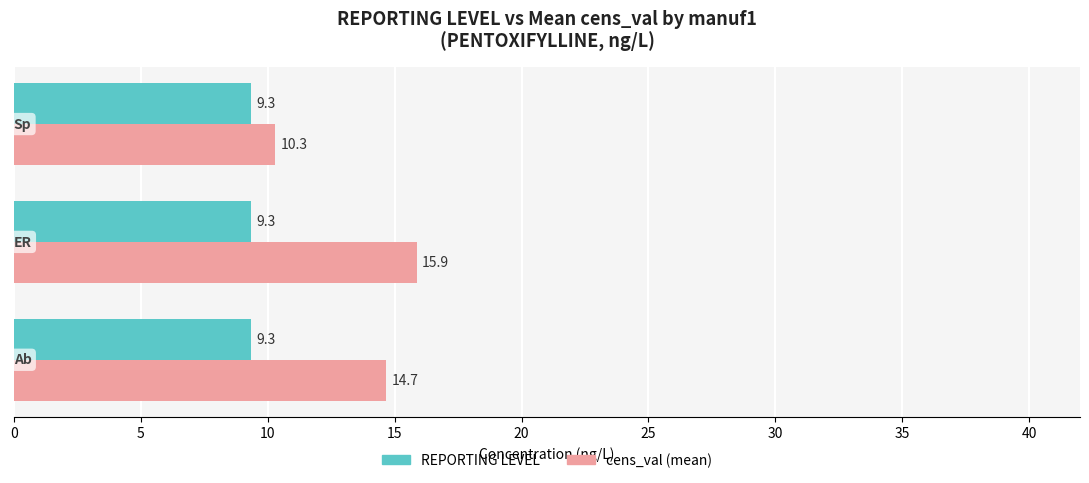

What are all the series names shown in the legend?

REPORTING LEVEL, cens_val (mean)